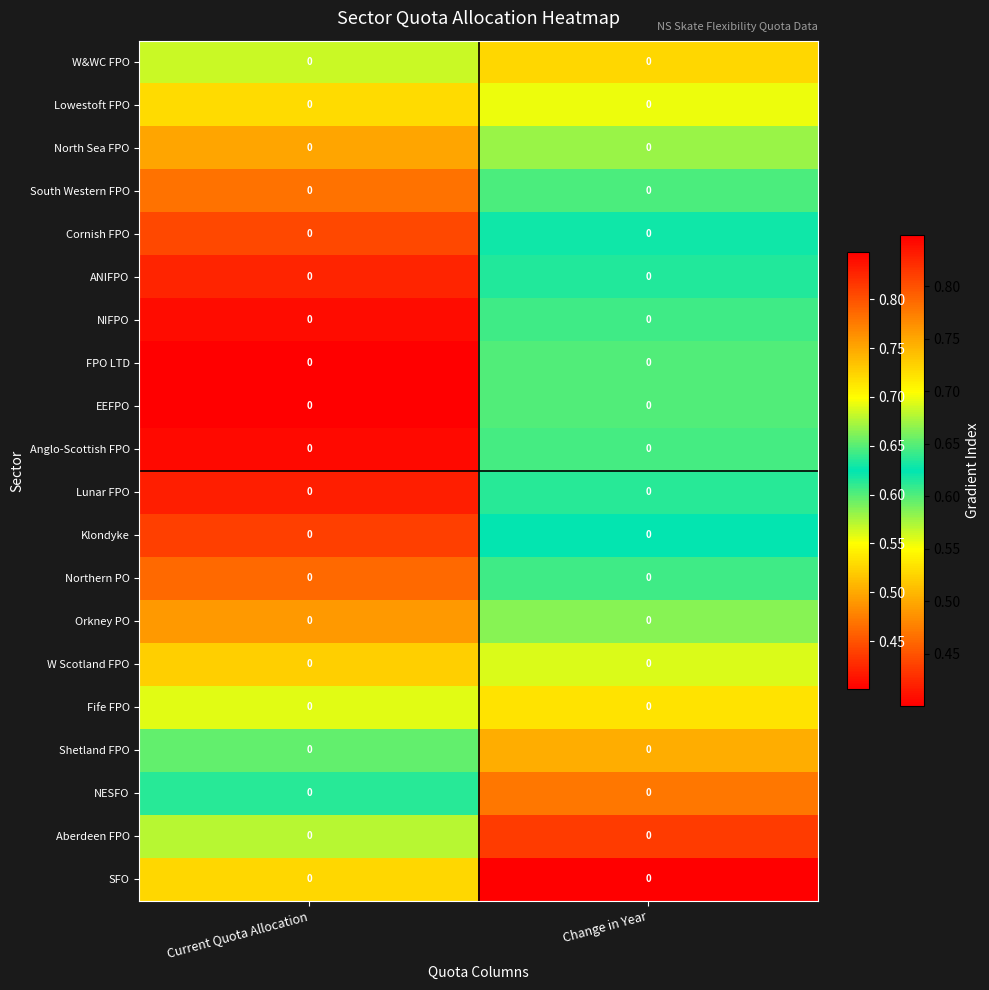

List the labels in order of South Western FPO value, largest first.

Change in Year, Current Quota Allocation